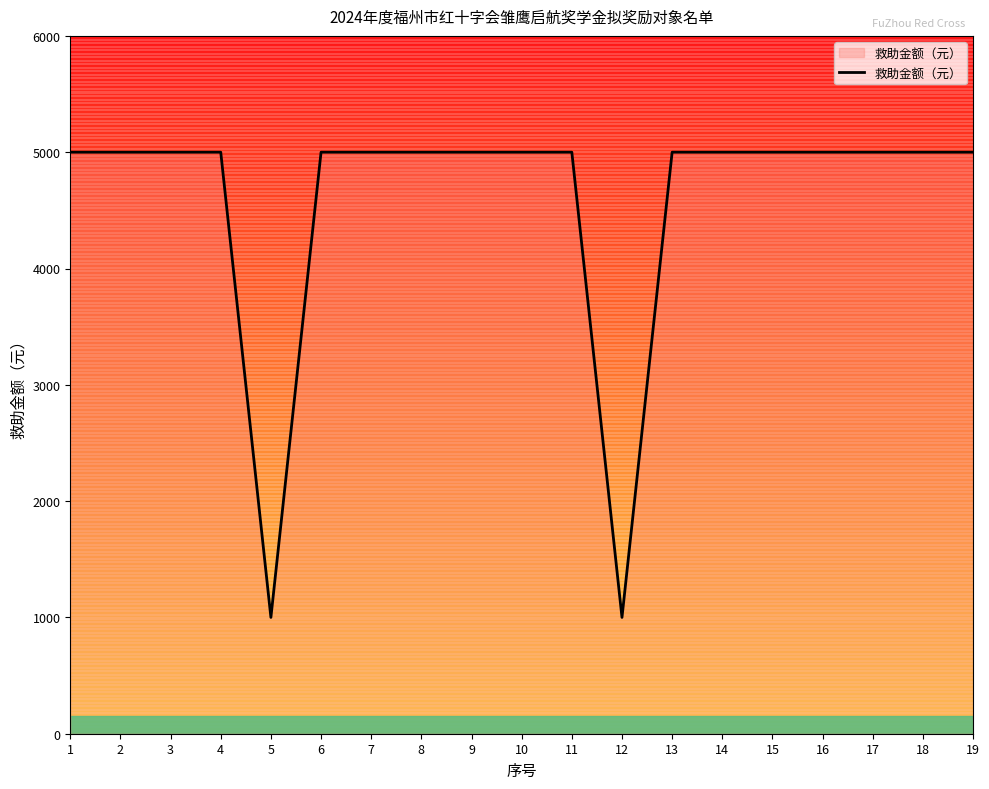

The chart shows a value of 5000 at 9. True or false?

True